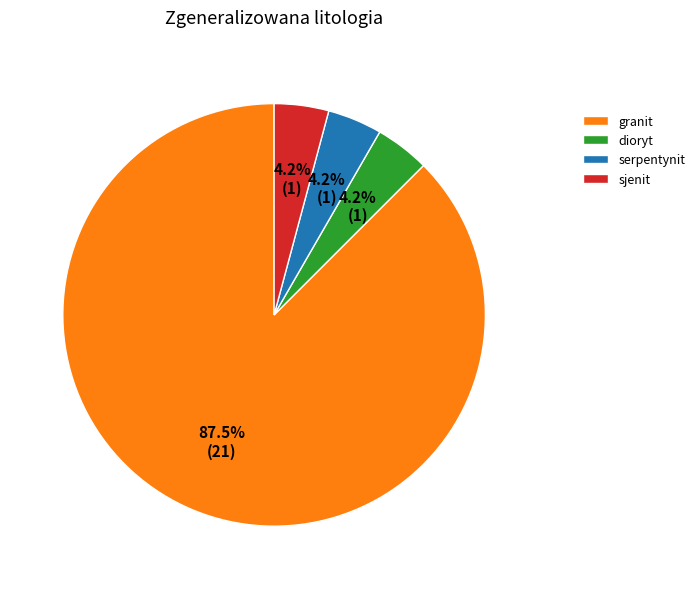

True or false: granit accounts for 99% of the total.

False